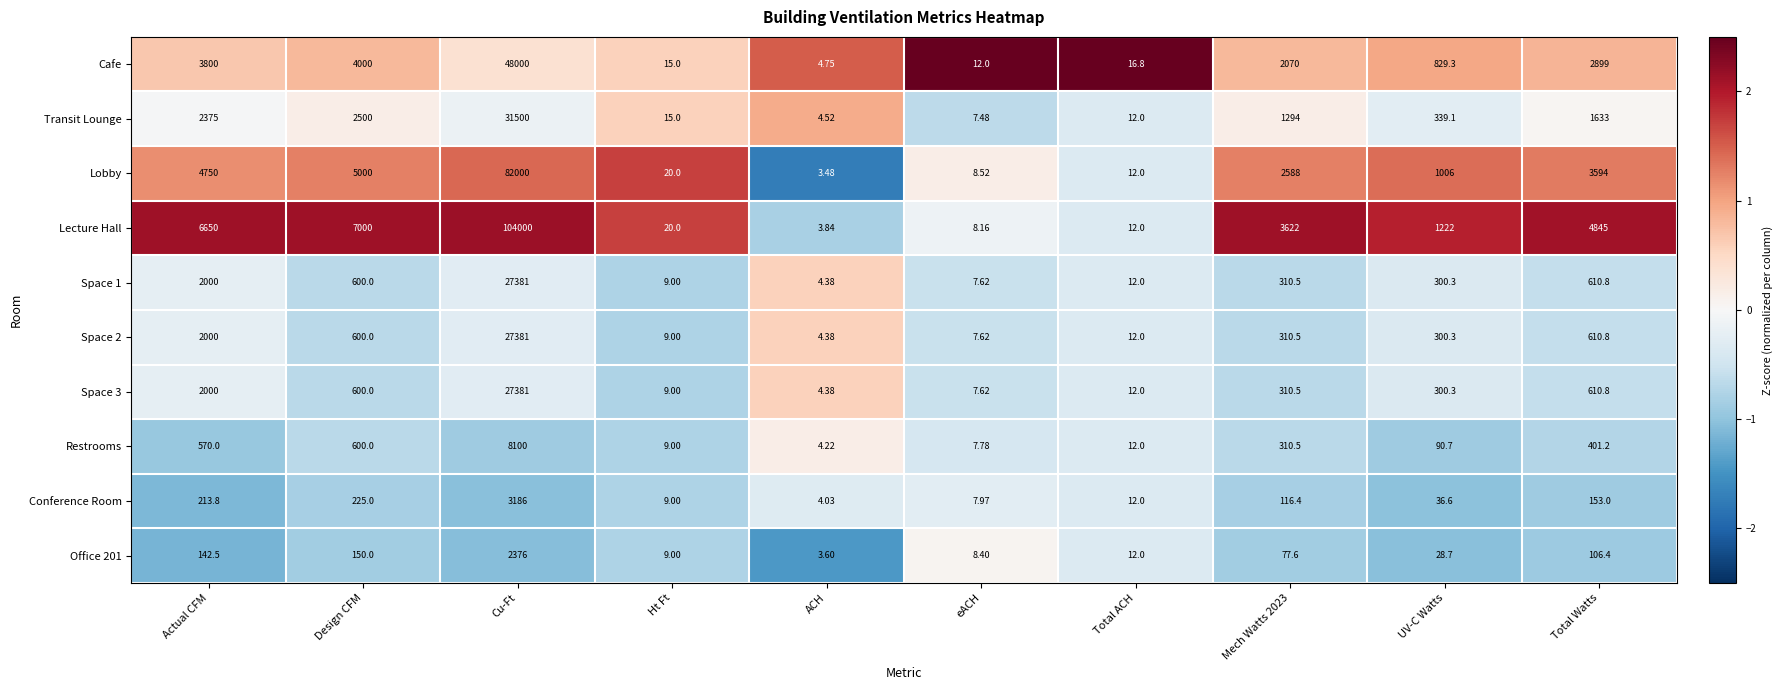

Which series has the largest total across all categories?

Lecture Hall